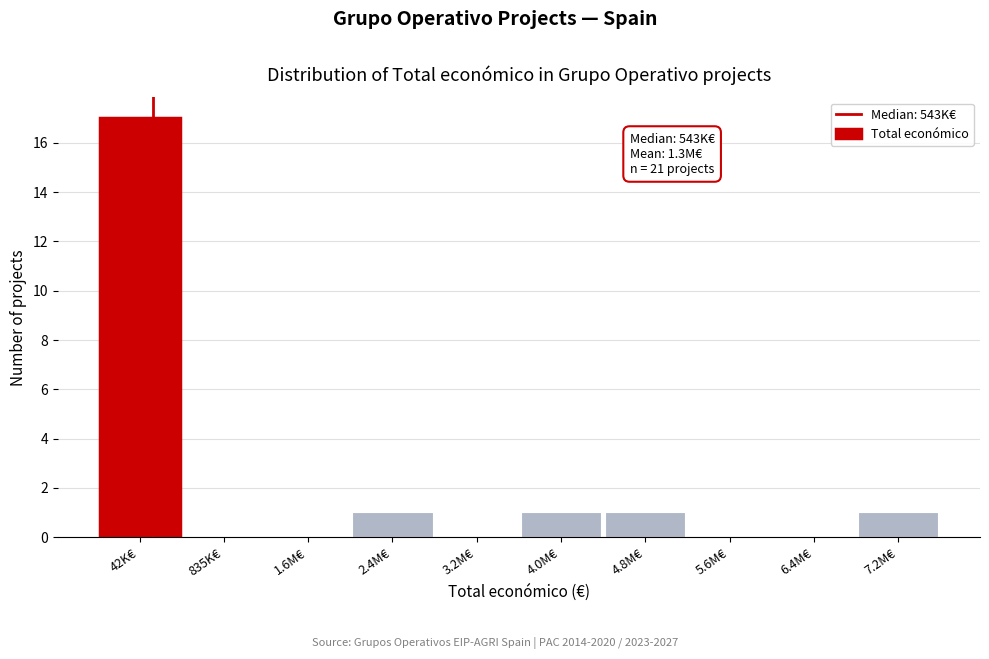

Reading left to right, extract all data points from this chart.

42K€=17	835K€=0	1.6M€=0	2.4M€=1	3.2M€=0	4.0M€=1	4.8M€=1	5.6M€=0	6.4M€=0	7.2M€=1